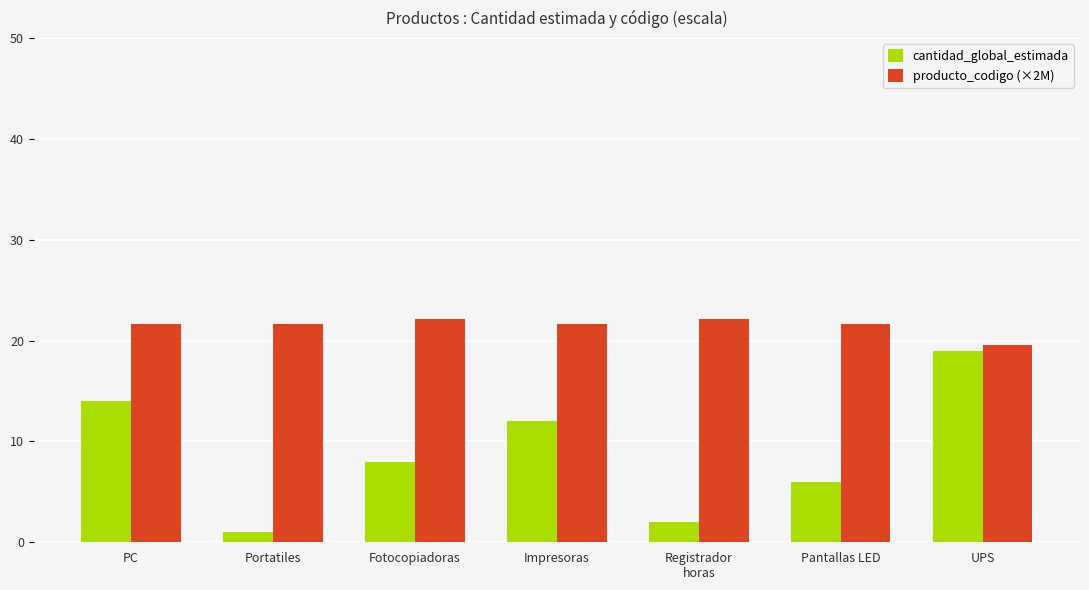

List the labels in order of cantidad_global_estimada value, smallest first.

Portatiles, Registrador
horas, Pantallas LED, Fotocopiadoras, Impresoras, PC, UPS